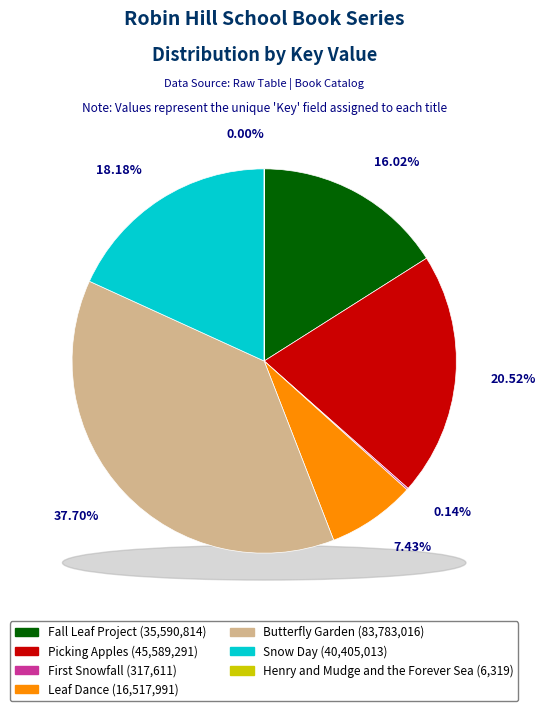

What is the total percentage of Snow Day and Picking Apples?

38.7%